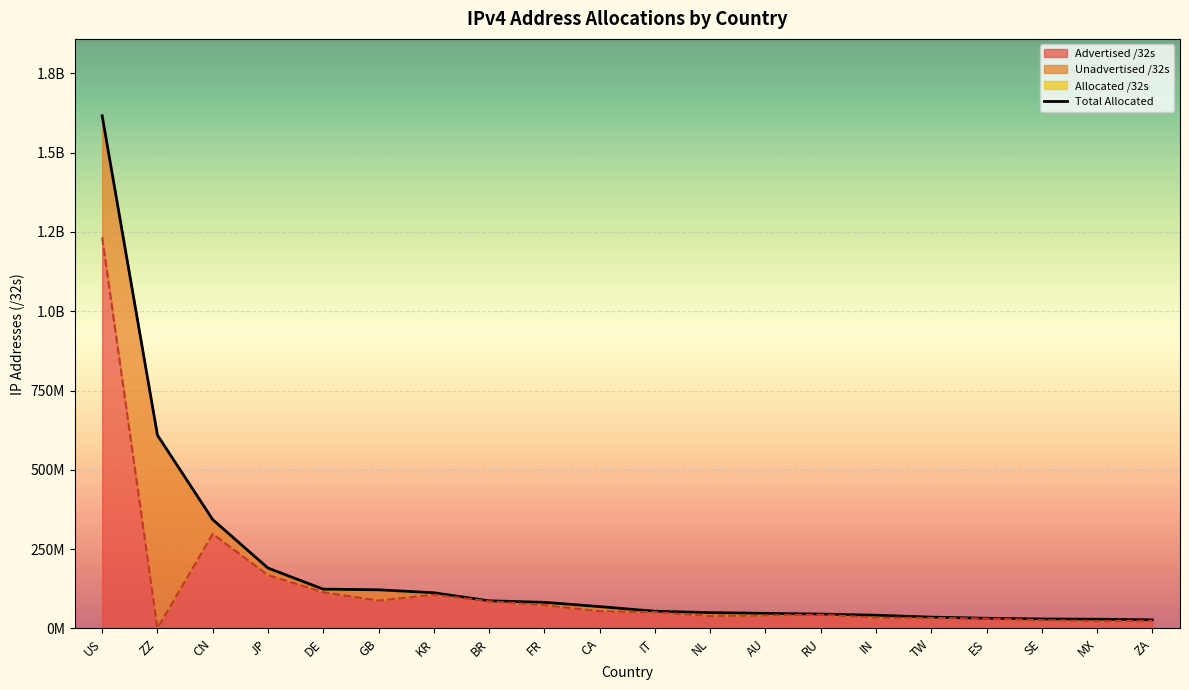

Reading left to right, list all the values displayed in this chart.

US=1616396384	ZZ=609462856	CN=343166464	JP=190337792	DE=123871936	GB=121897352	KR=112500480	BR=87136512	FR=82336112	CA=68885248	IT=54259008	NL=49905184	AU=47482368	RU=45318656	IN=41689344	TW=35644928	ES=32133696	SE=29861864	MX=29020416	ZA=27110144